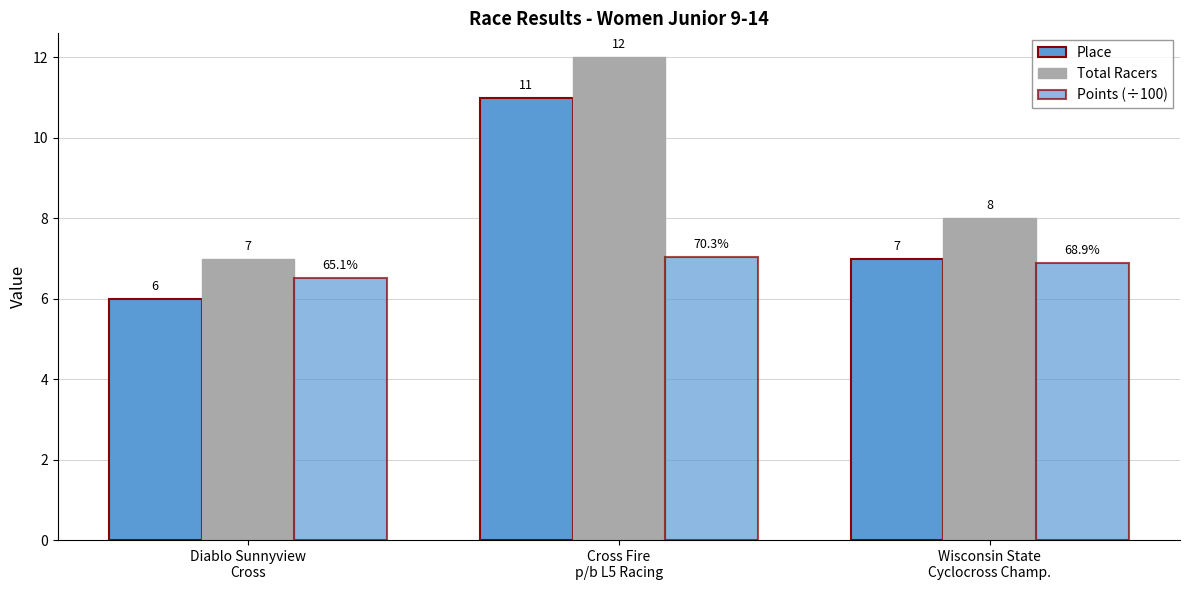

What is the approximate value of Points (÷100) at Cross Fire
p/b L5 Racing?

7.0